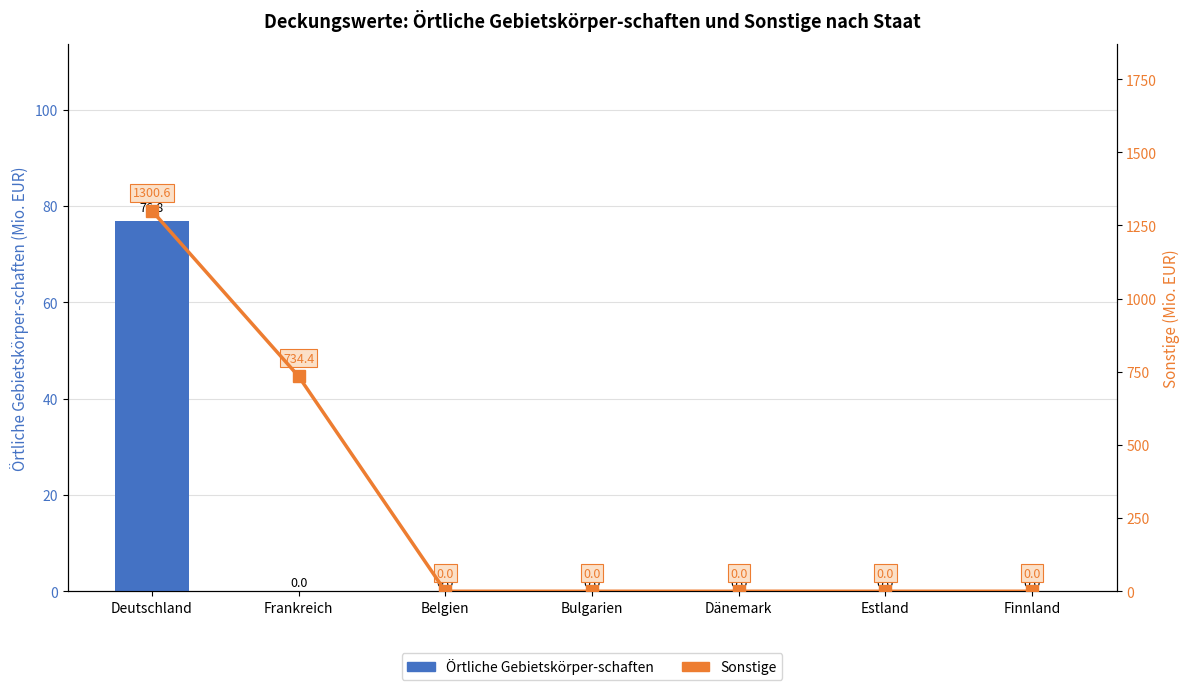

What is the label of the 3rd bar from the left?

Belgien